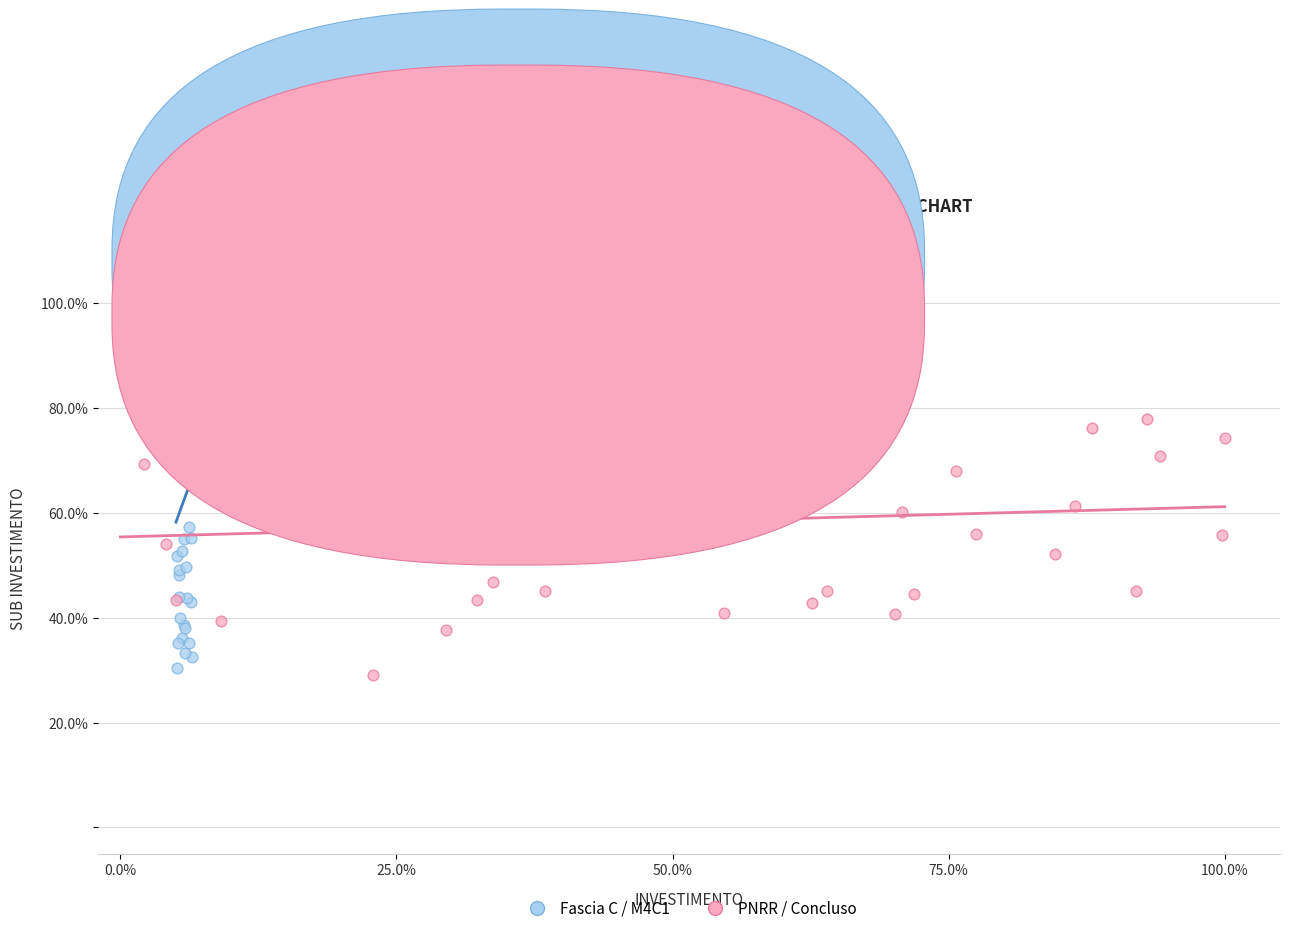

Which series reaches the maximum Y coordinate?

Fascia C / M4C1